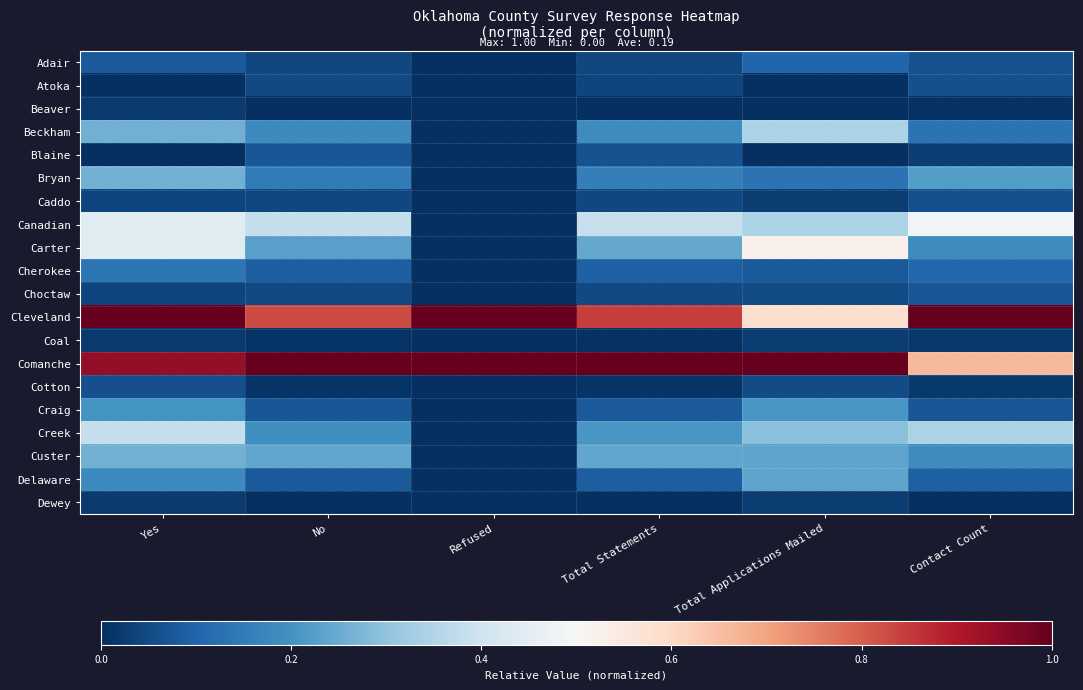

At which category is the sum across all series the highest?

Yes